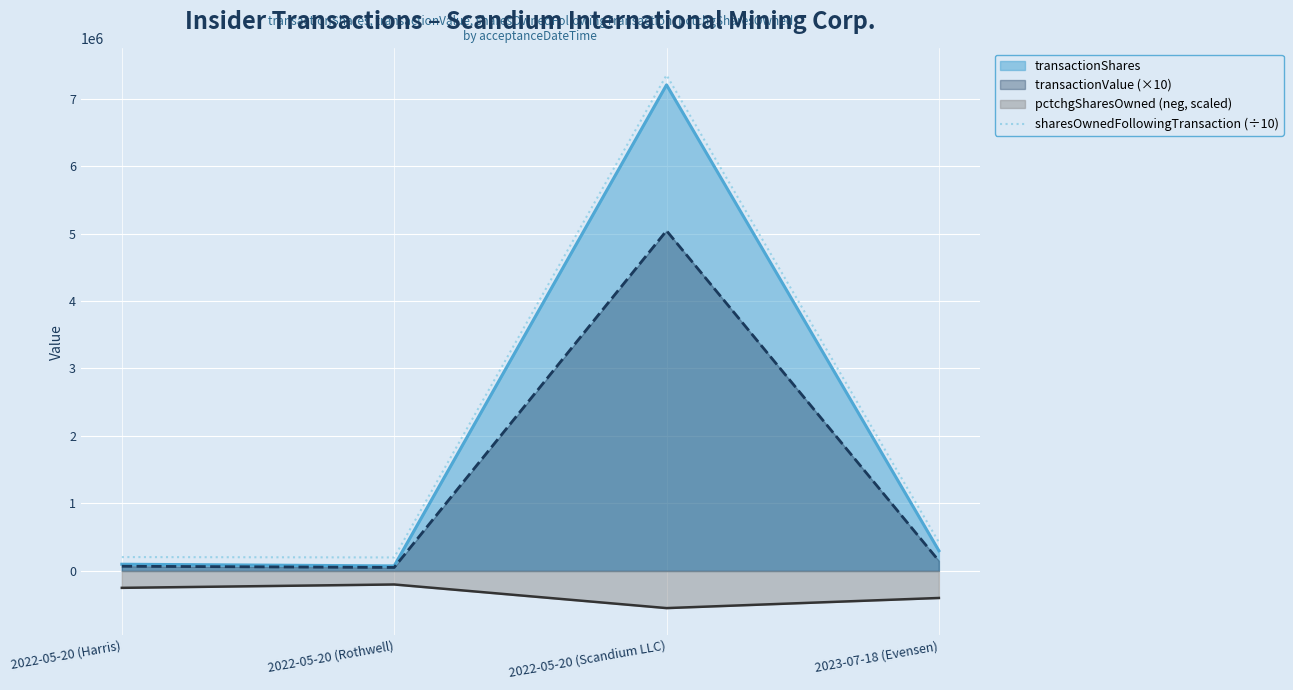

What position from the left is 2022-05-20 (Rothwell)?

2